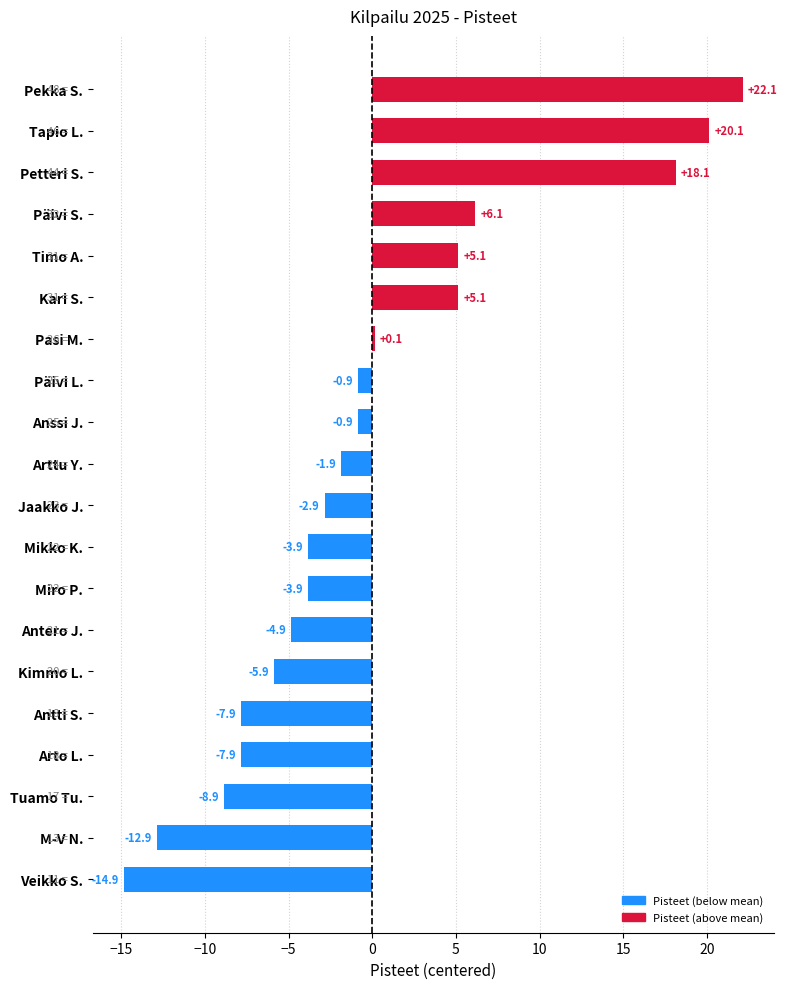

How many values are below zero?

13